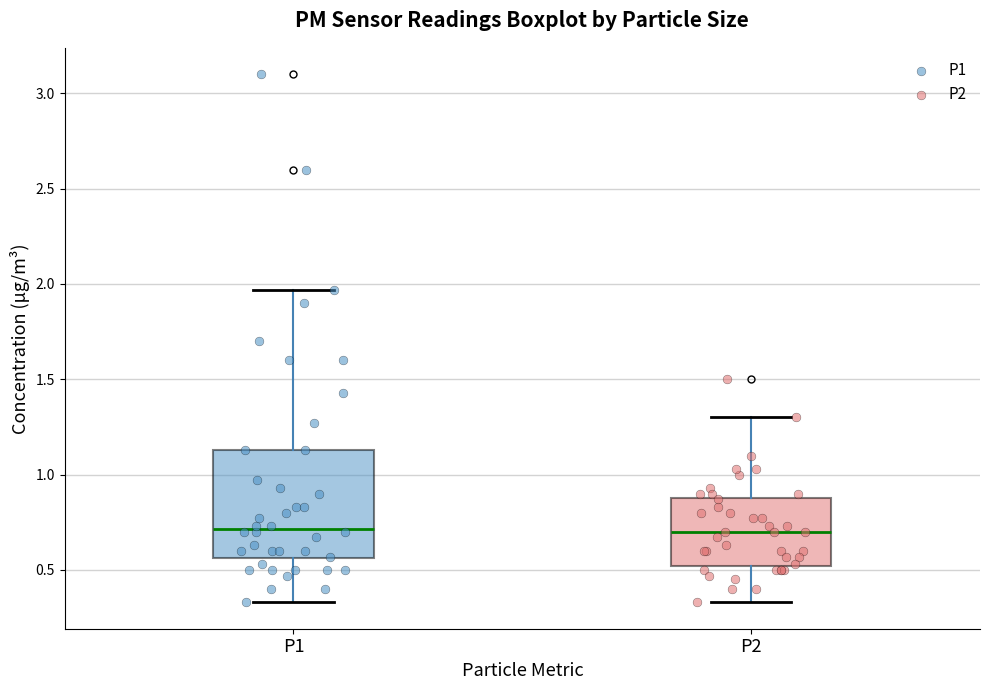

Which box is the tallest, from its lower edge to its upper edge?

P1